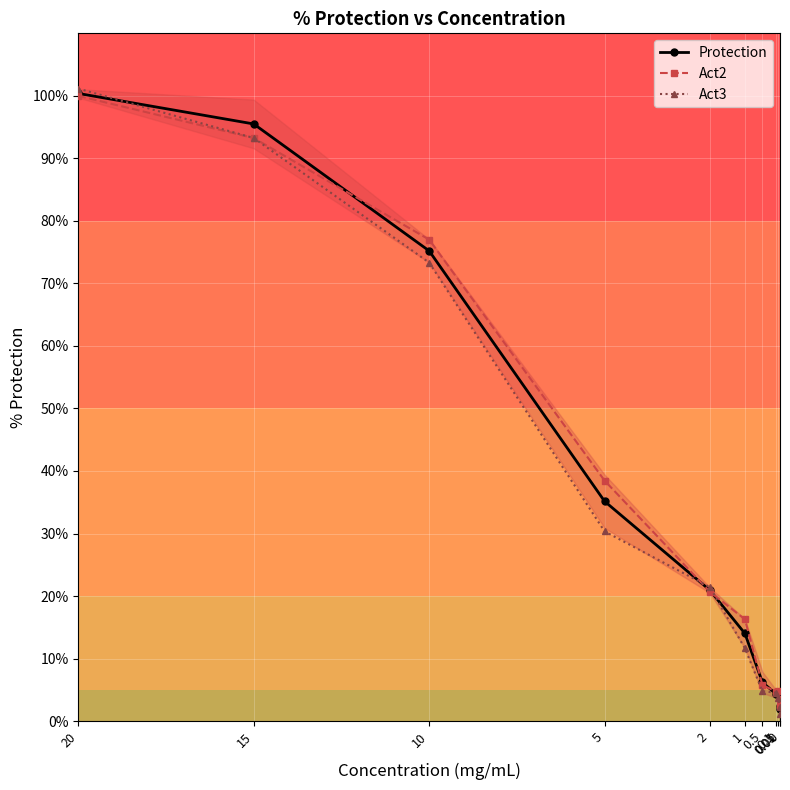

The value of Act3 at 0.5 is 3.1. True or false?

False